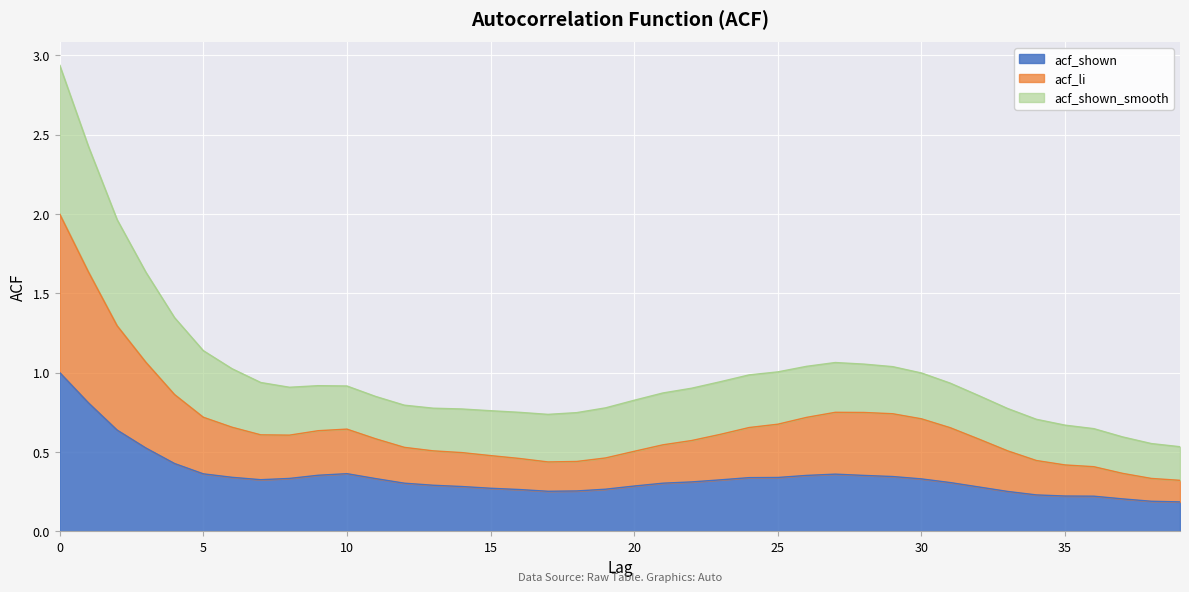

What is the spread (max minus min) of values at 22?

0.6